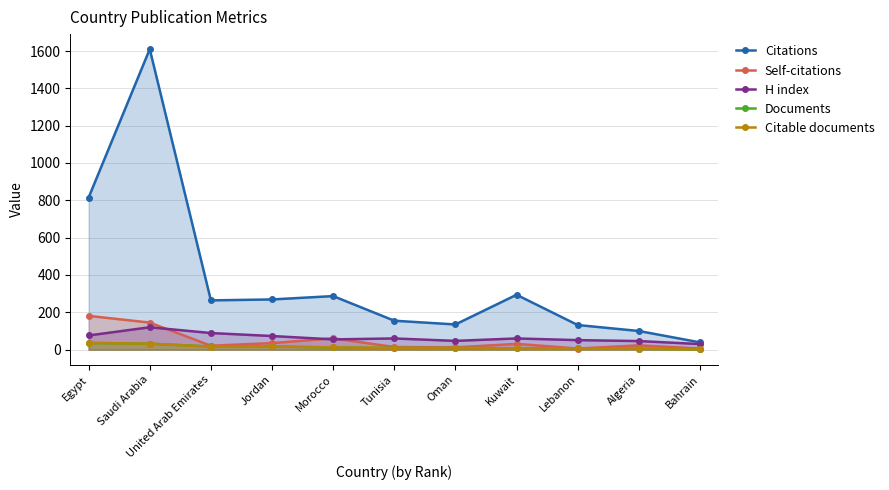

What are all the series names shown in the legend?

Citations, Self-citations, H index, Documents, Citable documents